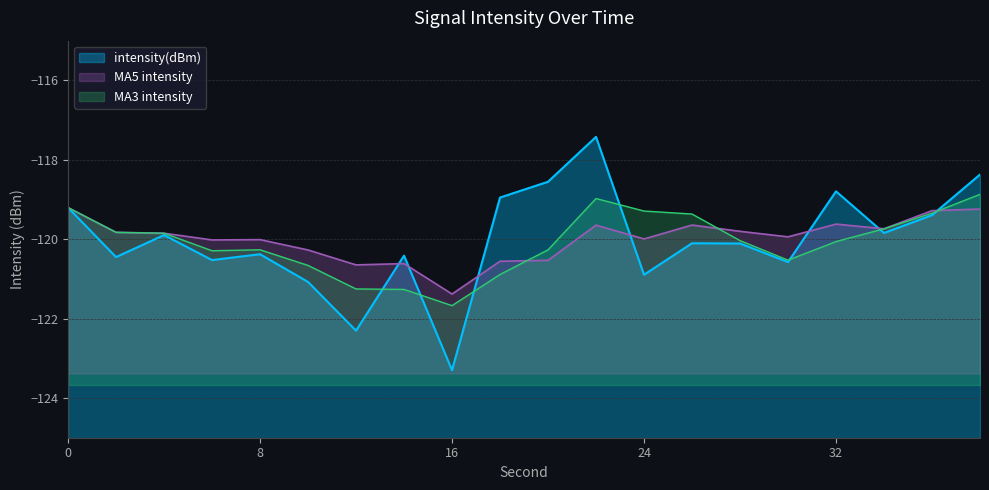

In intensity_ma3, how many points are higher than both neighbors (excluding endpoints)?

2